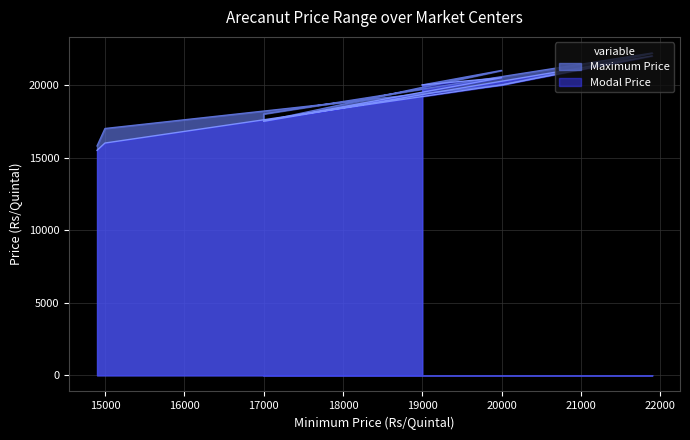

At which label is Maximum Price closest to 19000?

20000